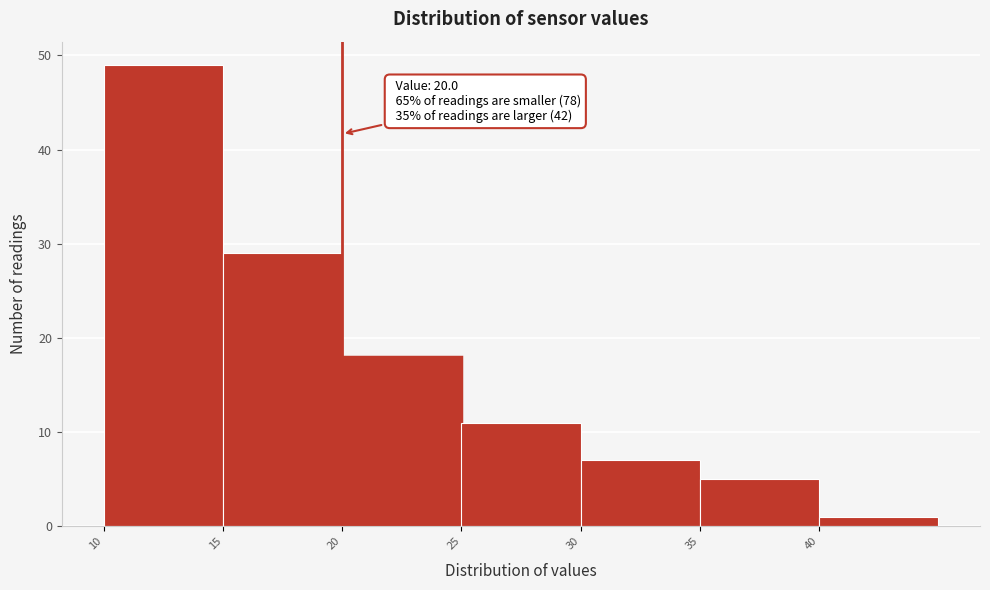

Over which range of the x-axis is the bar tallest?

10 to 15